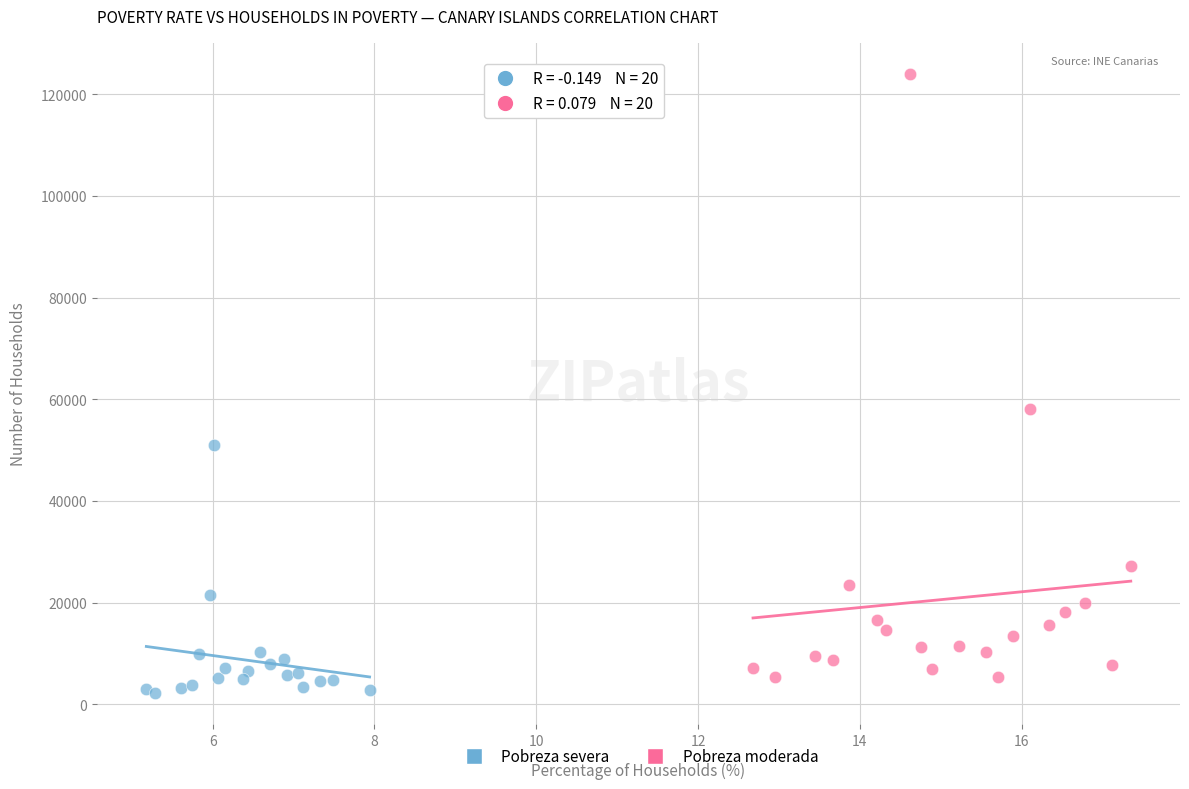

What are all the series names shown in the legend?

Pobreza severa, Pobreza moderada